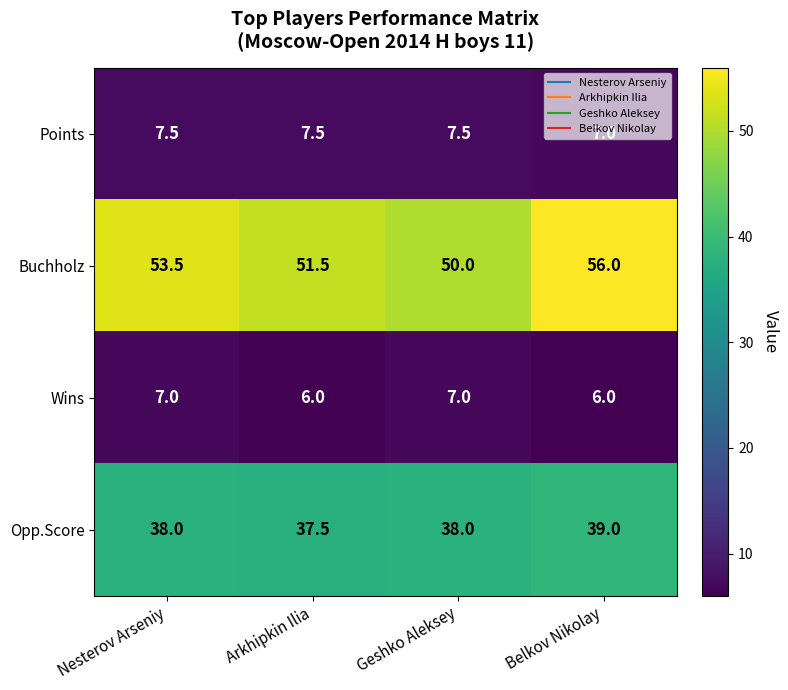

At which label does Buchholz first exceed 53?

Nesterov Arseniy